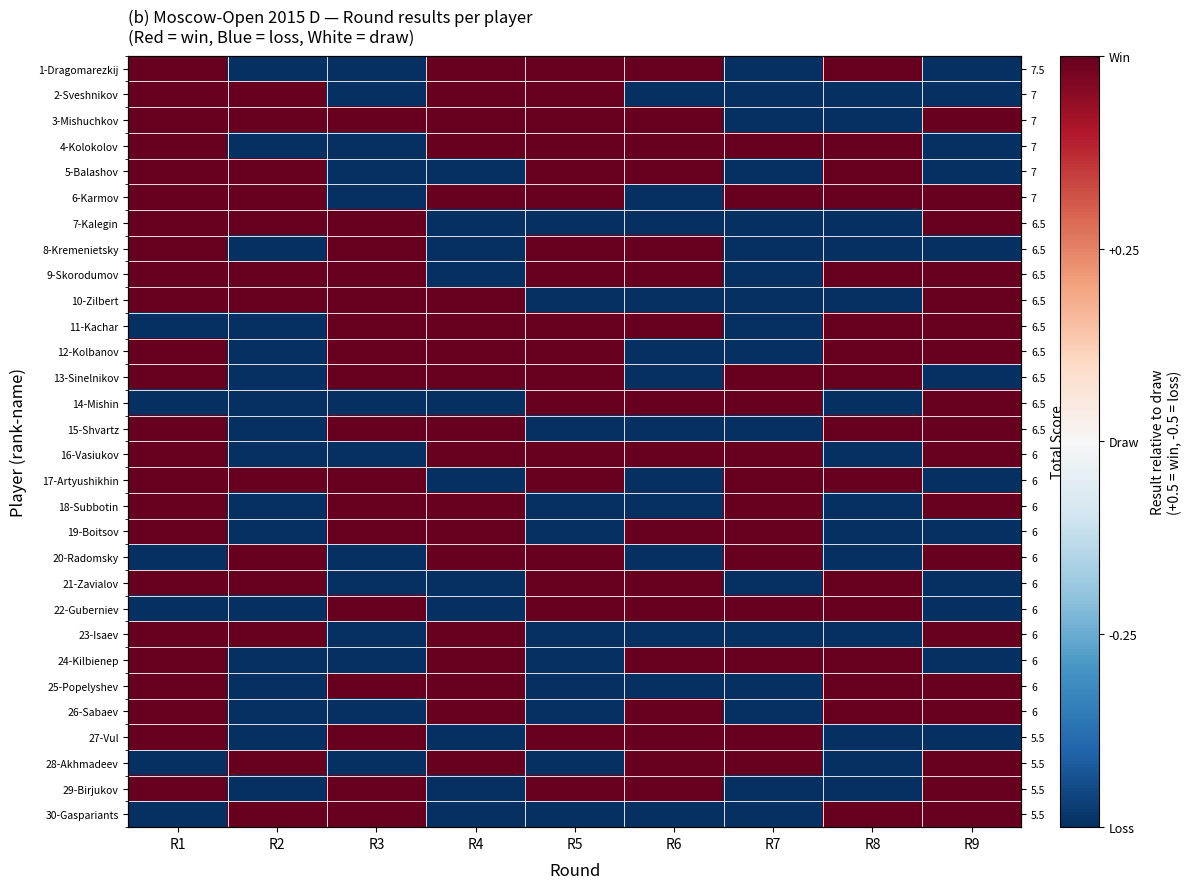

At how many categories does at least one series exceed 0?

9